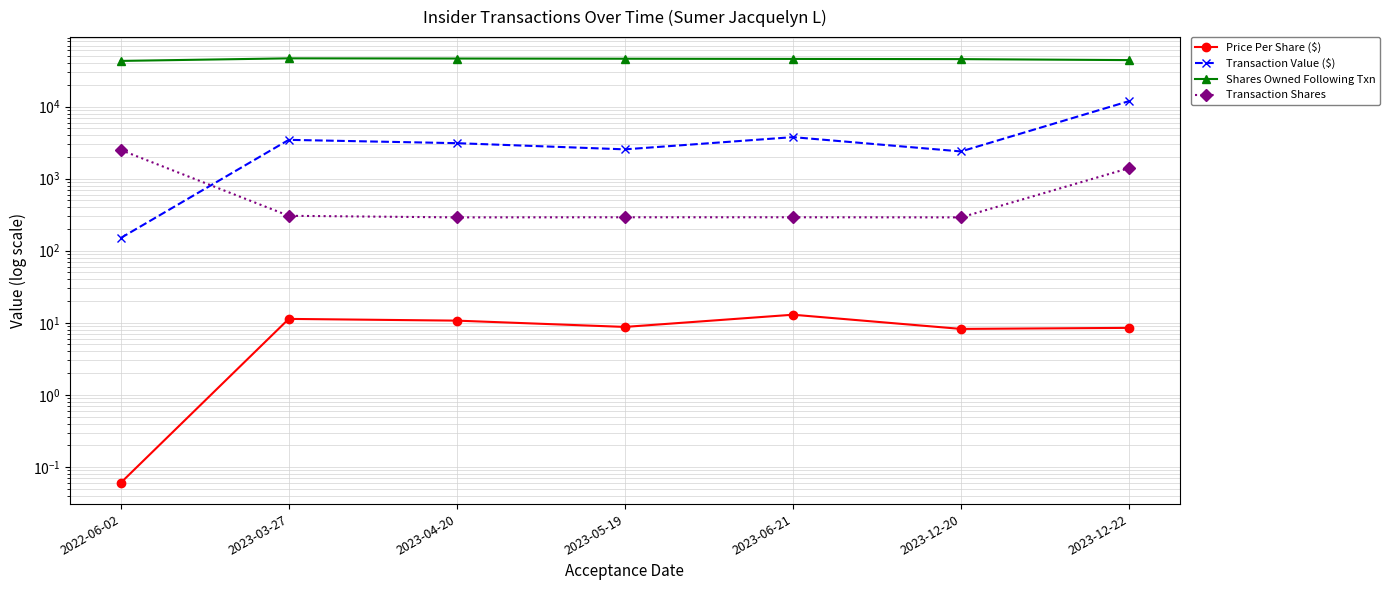

At how many categories does at least one series exceed 3128?

7